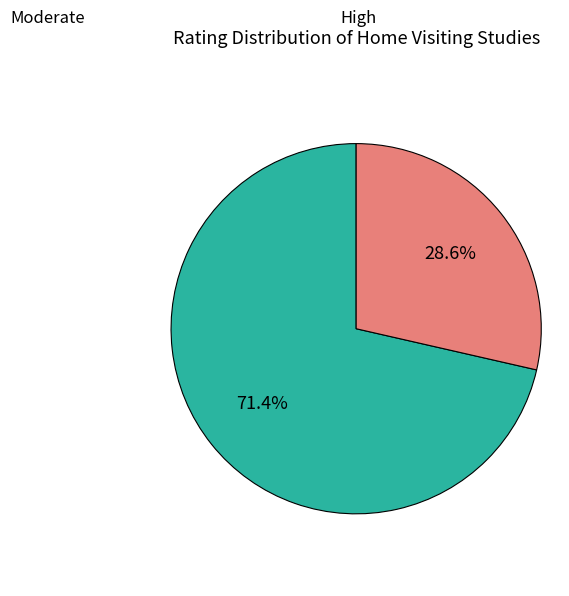

Approximately how many times larger is the value at Moderate compared to High?

2.5